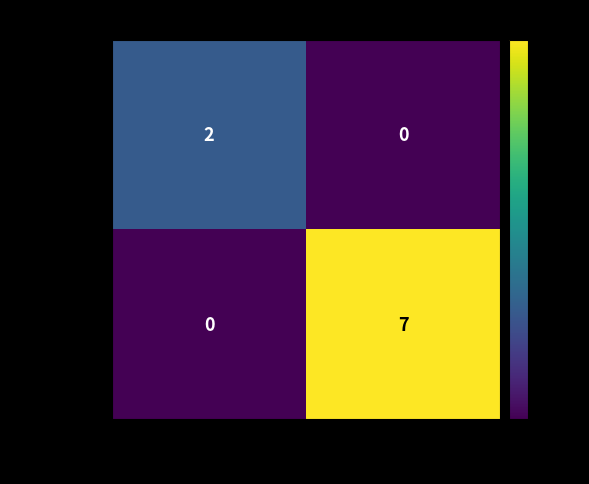

At how many categories does at least one series exceed 1?

2